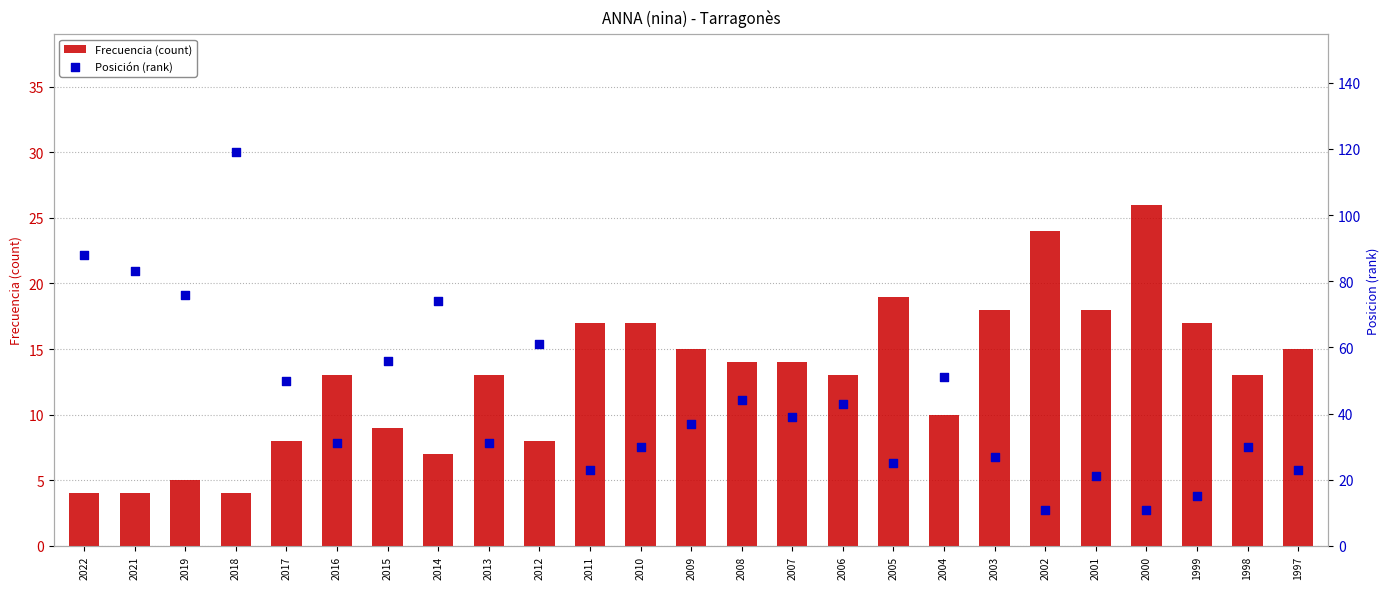

Which series contains the highest Y value?

Posición (rank)